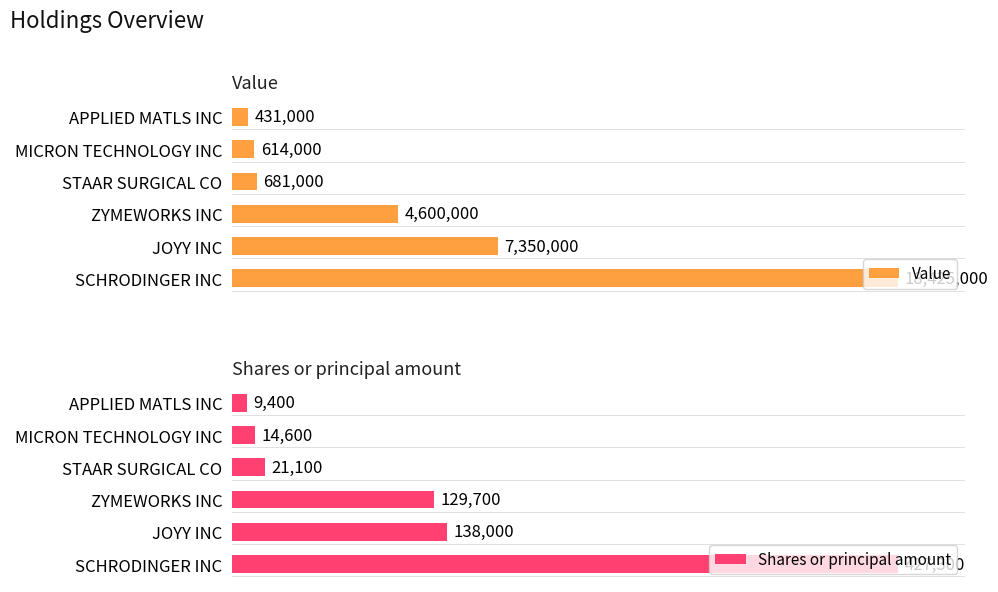

Is the value of Shares or principal amount at APPLIED MATLS INC greater than the value of Value at MICRON TECHNOLOGY INC?

No